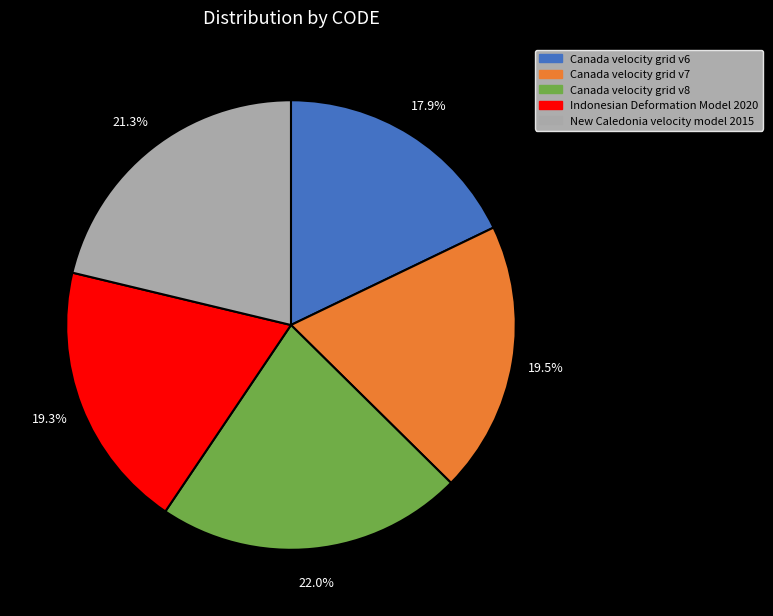

To the nearest percent, what is the difference between the New Caledonia velocity model 2015 and Canada velocity grid v6 slice percentages?

3%